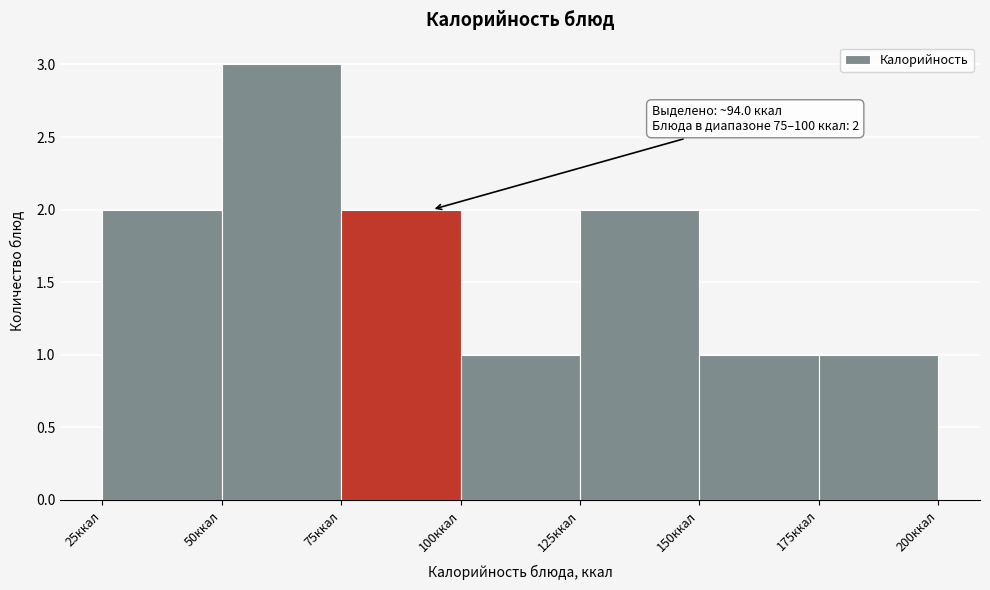

Which range on the x-axis has the tallest bar?

50 to 75